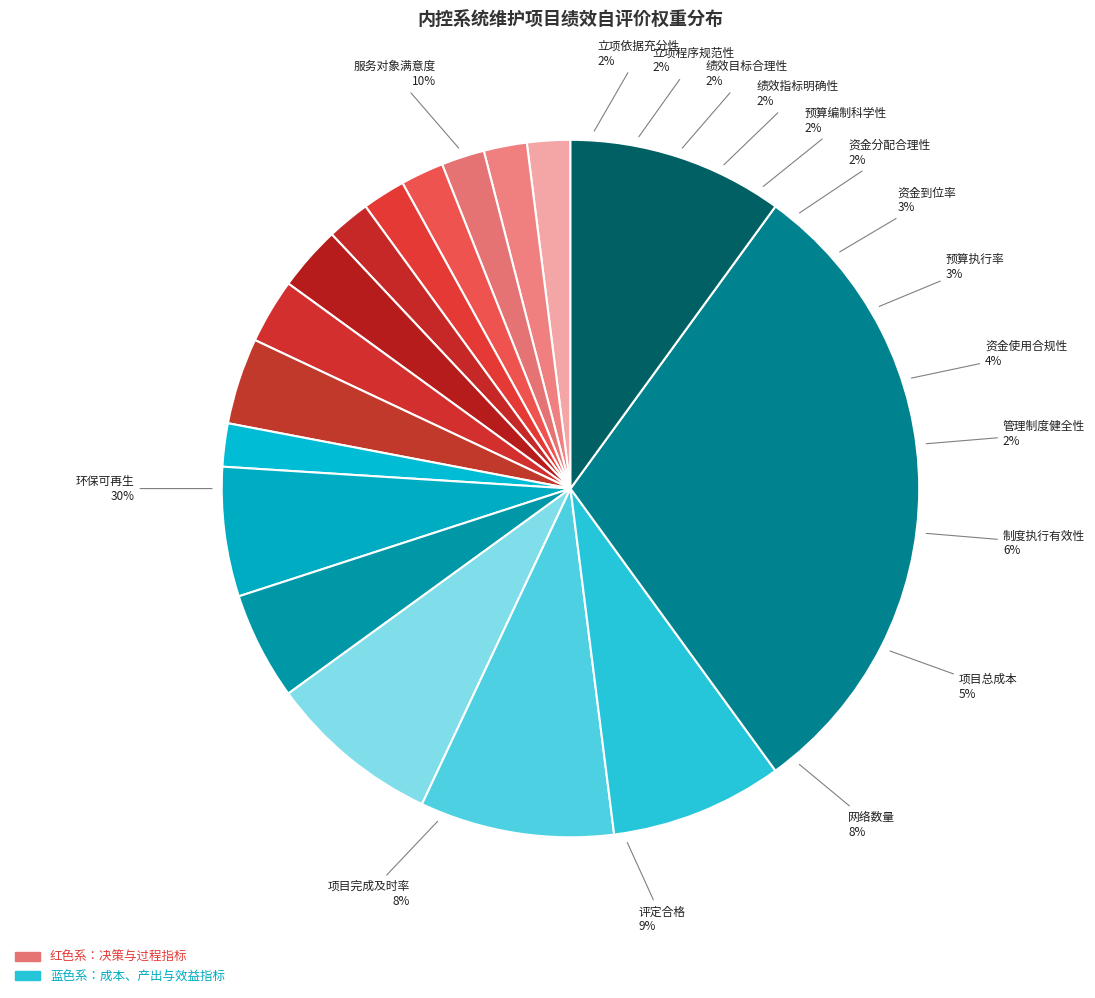

Which slice is the smallest?

立项依据充分性